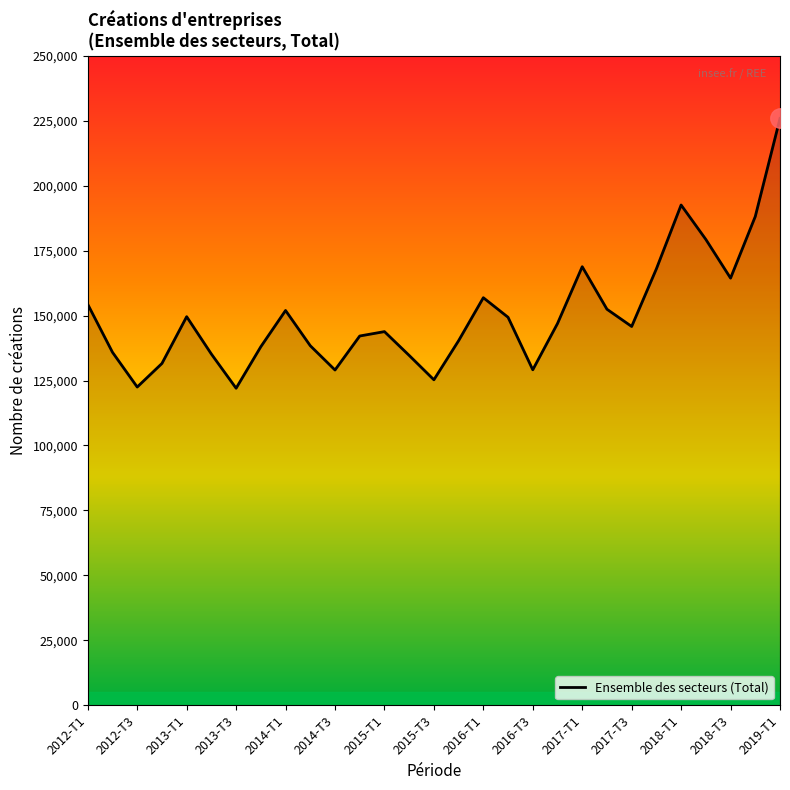

What is the difference between the maximum and minimum values?

103794